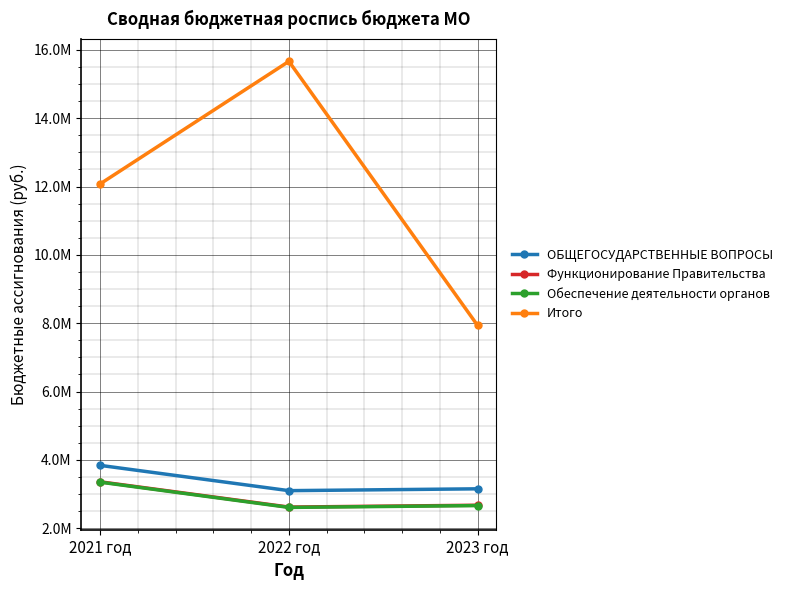

At which category is the sum across all series the highest?

2022 год